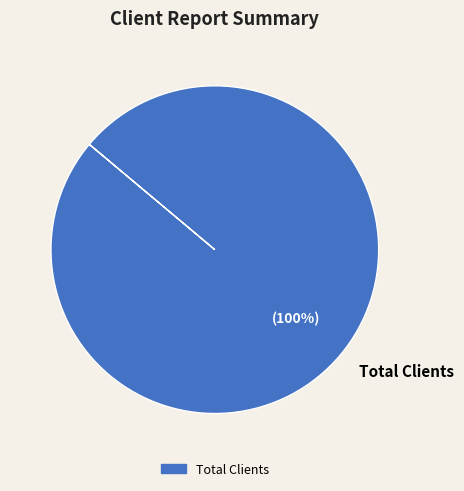

Rank the categories by value from lowest to highest.

Total Clients